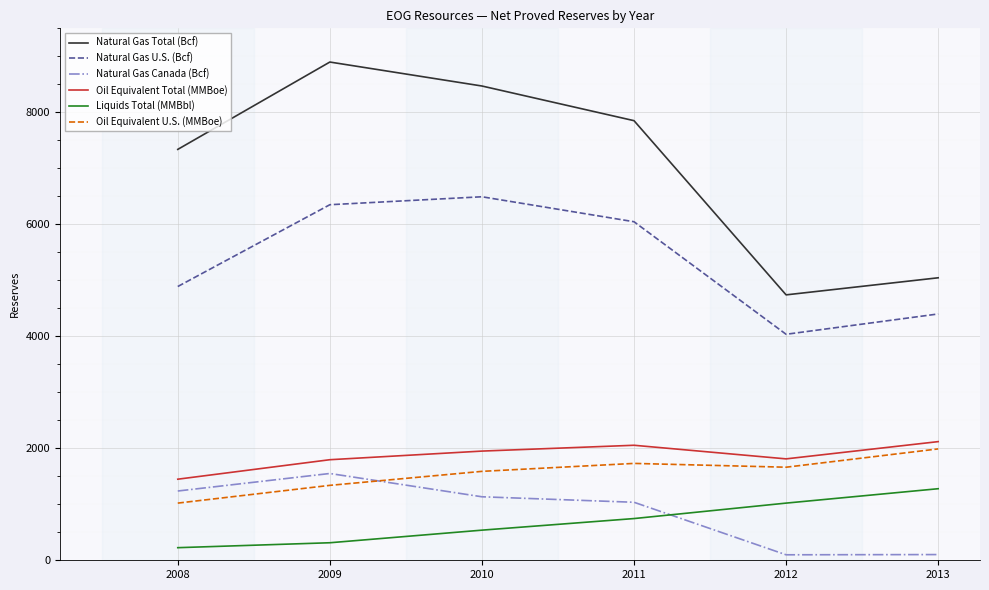

True or false: Natural Gas Total (Bcf) and Oil Equivalent Total (MMBoe) intersect in this chart.

False